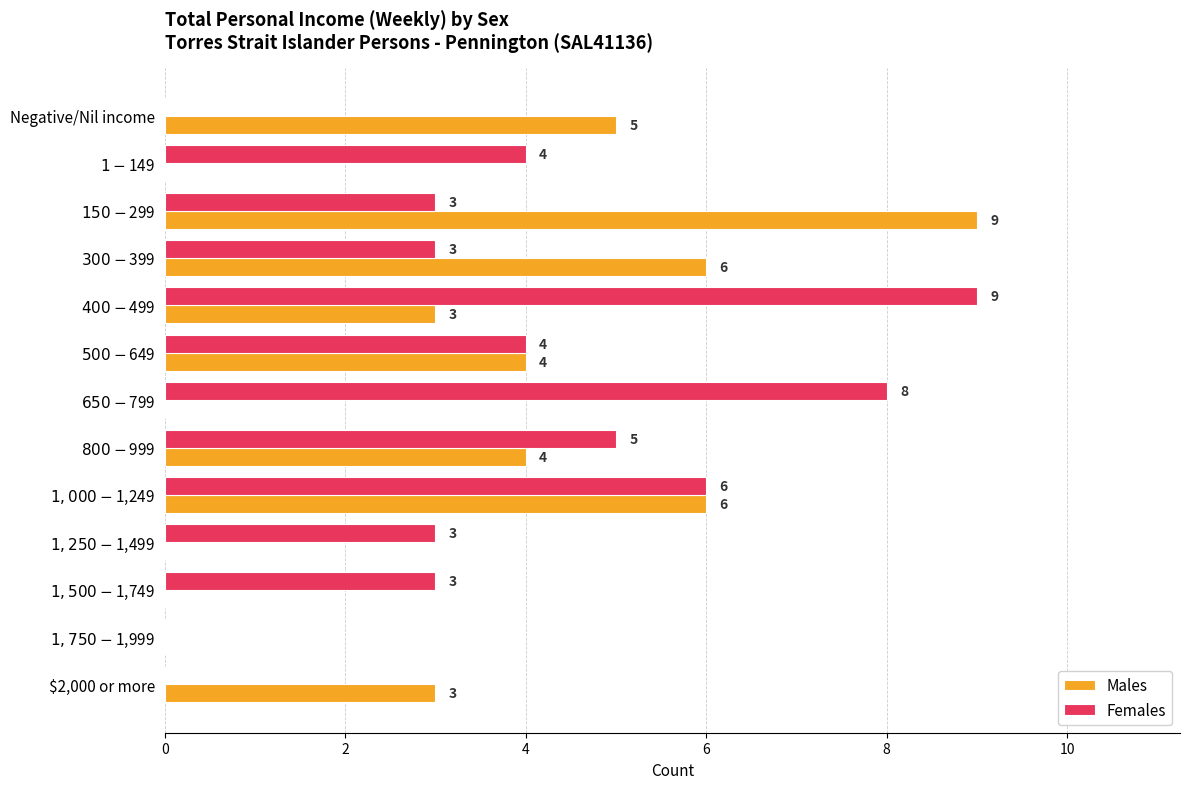

What is the greatest value displayed?

9